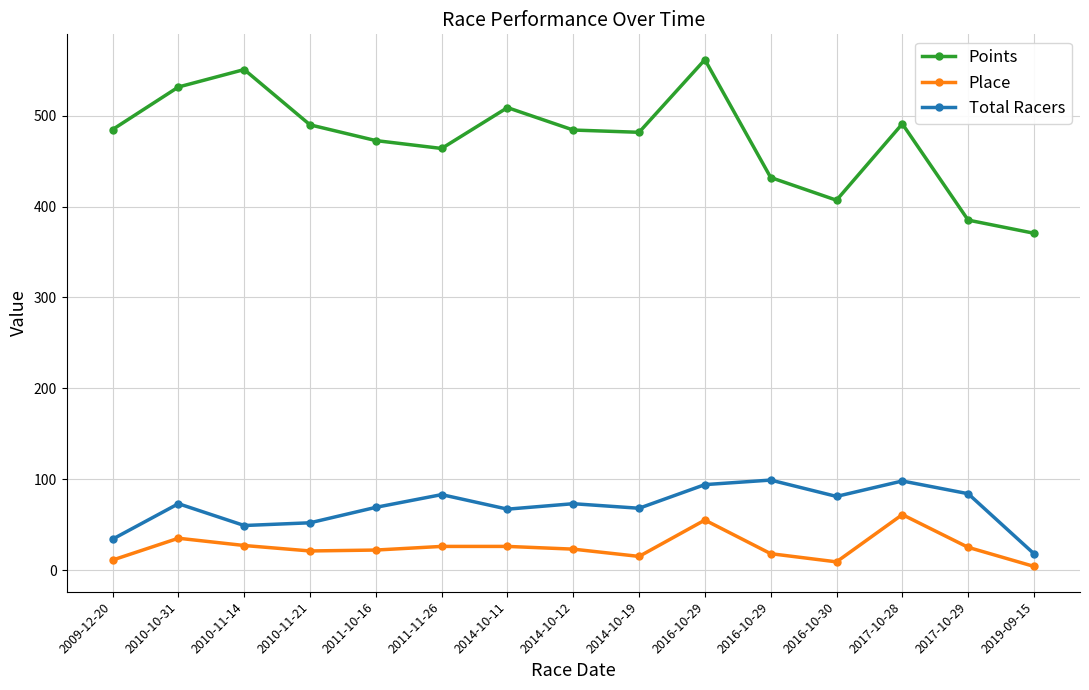

What are all the series names shown in the legend?

Points, Place, Total Racers